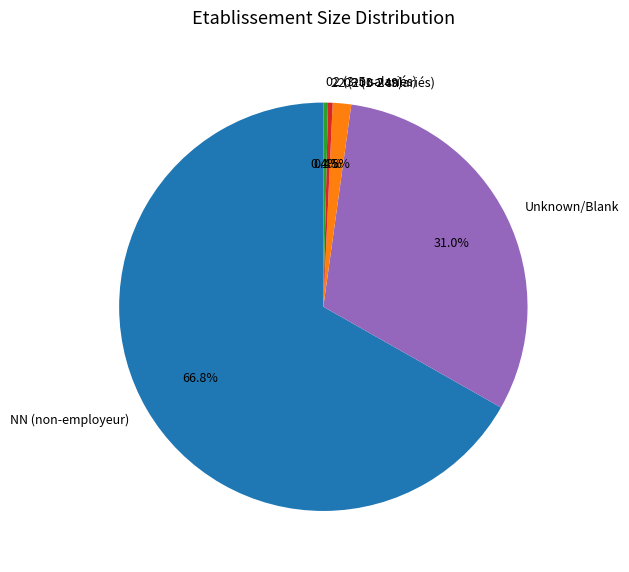

Is there any slice that represents more than half of the pie?

Yes